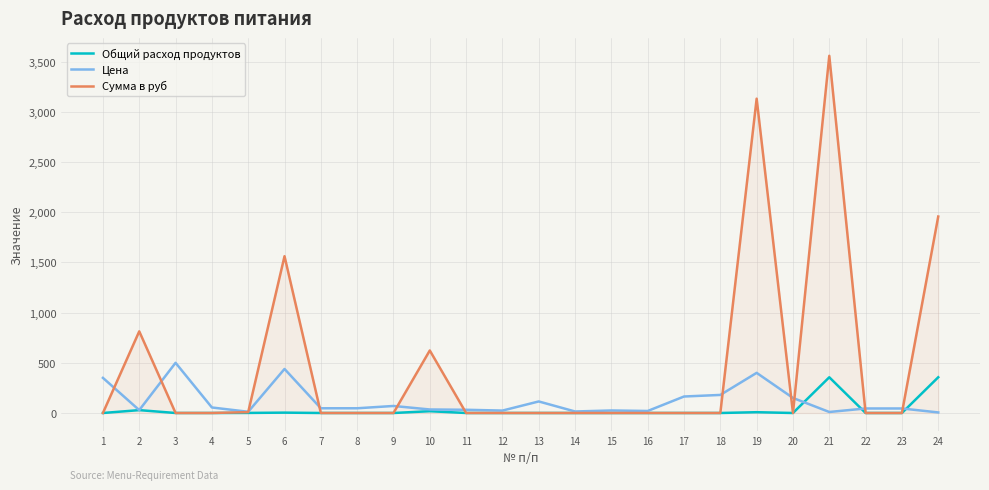

Rank the series by their average value, from lowest to highest.

Общий расход продуктов, Цена, Сумма в руб